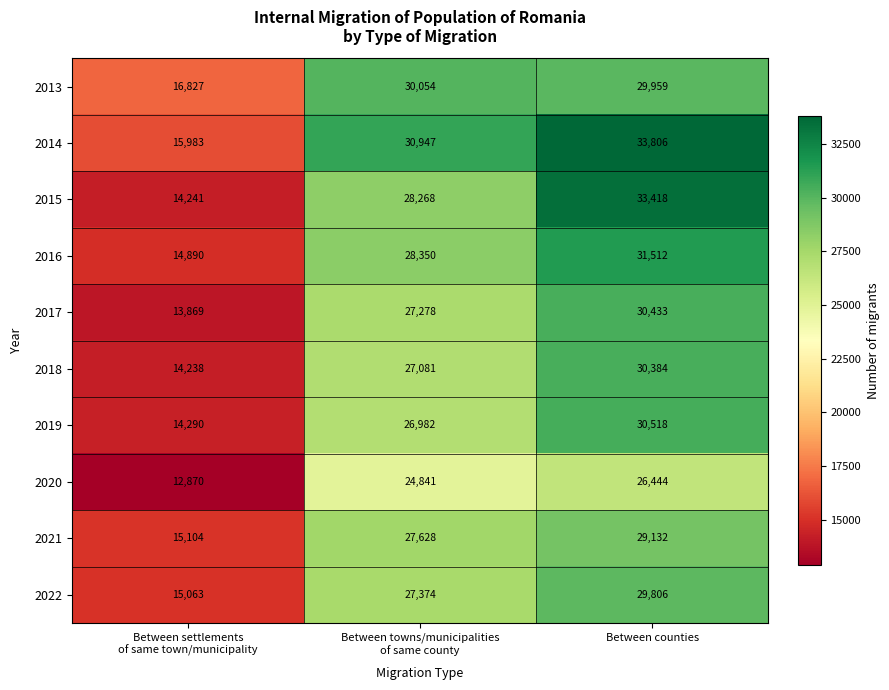

True or false: 2015 has a value of 33418 at Between counties.

True